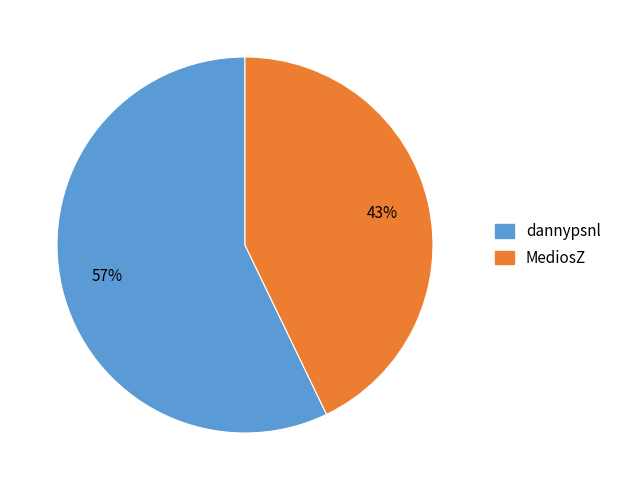

Is the sum of MediosZ and dannypsnl greater than half?

Yes